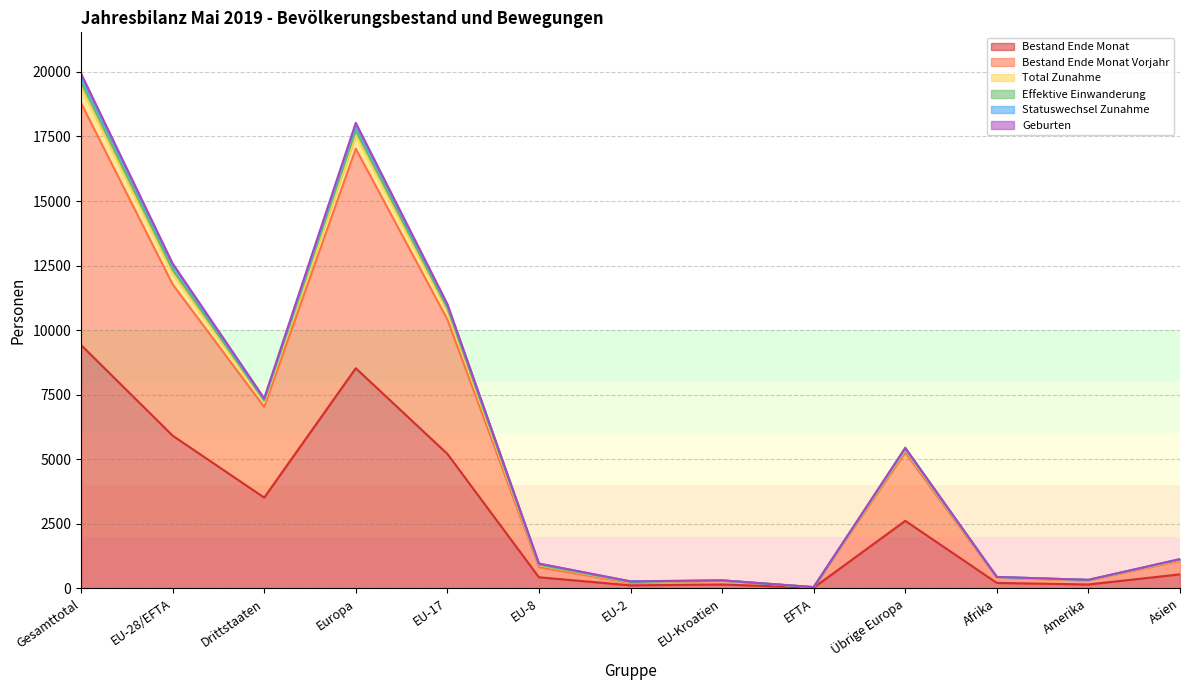

How many interior local valleys does the Bestand Ende Monat Vorjahr series have?

4